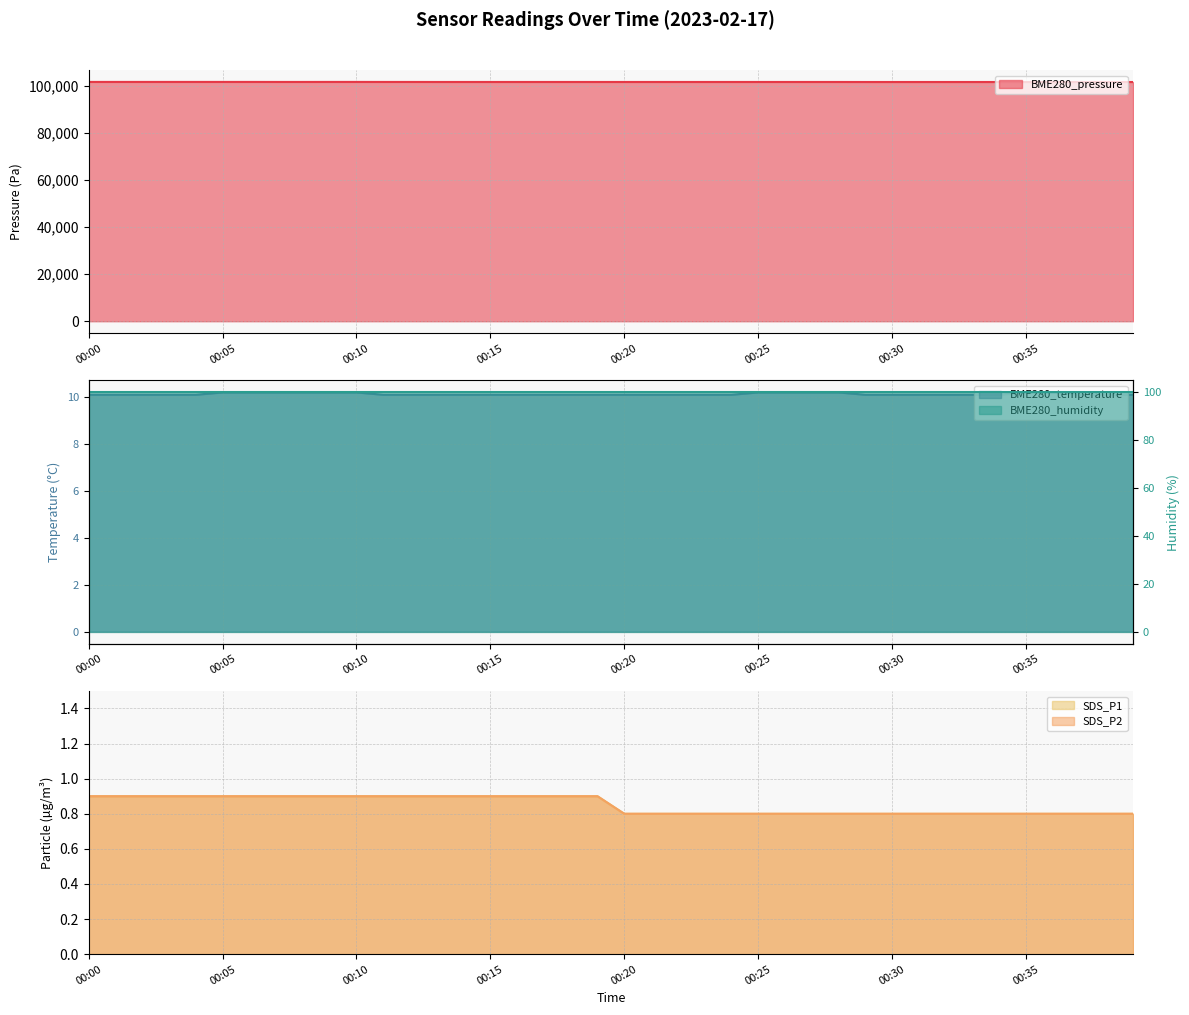

True or false: SDS_P1 has more than 0 interior local peaks.

False